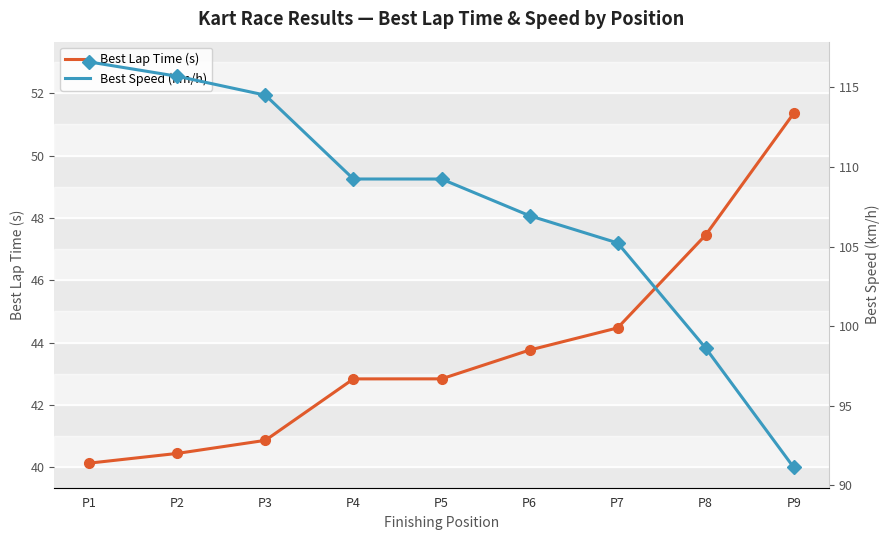

True or false: Best Speed (km/h) and Best Lap Time (s) intersect in this chart.

False